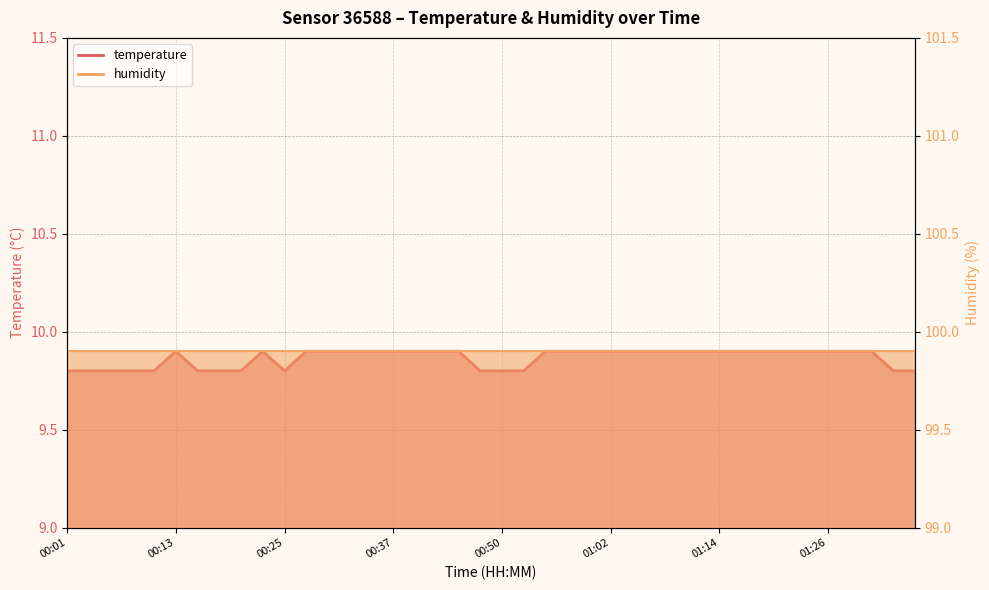

Which has a higher value, 00:52 or 00:11?

00:52